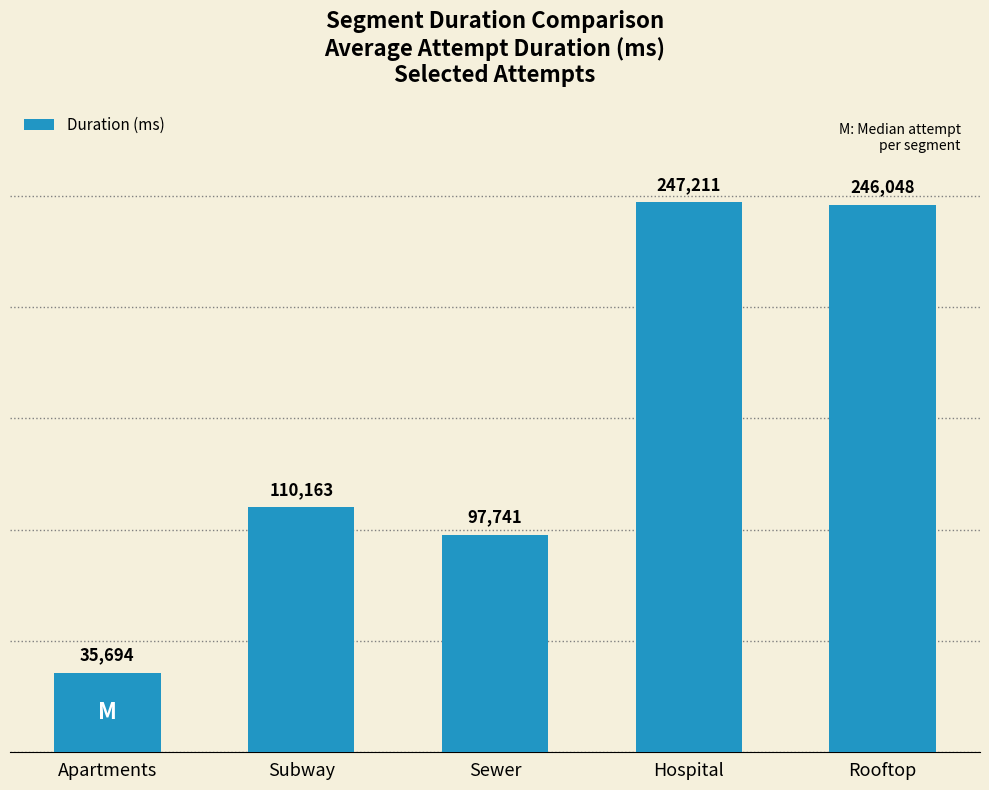

What is the change in value from Apartments to Hospital?

+211517